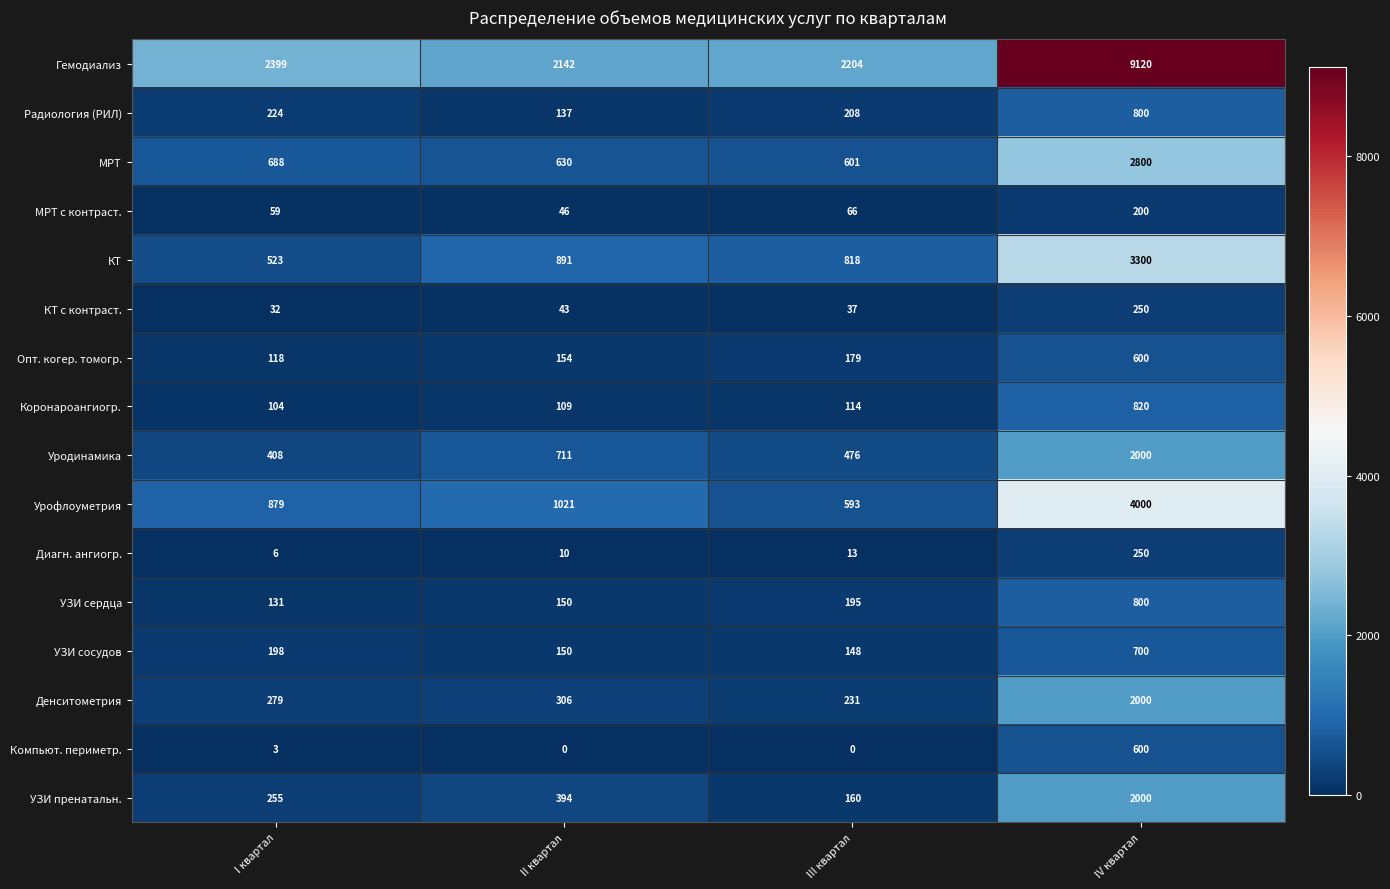

At how many categories does at least one series exceed 2995?

1